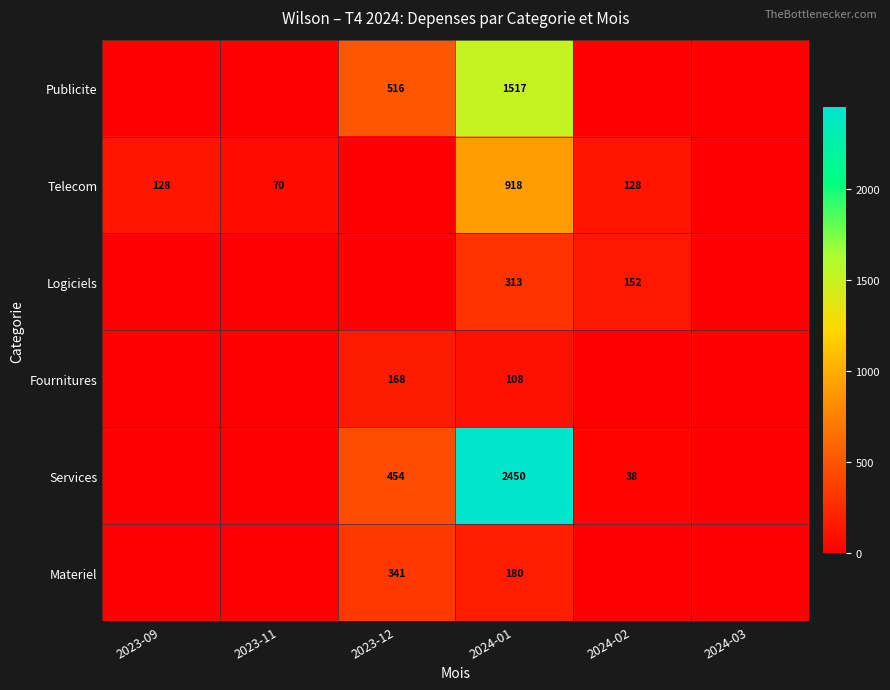

The value of Publicite at 2023-12 is 516. True or false?

True